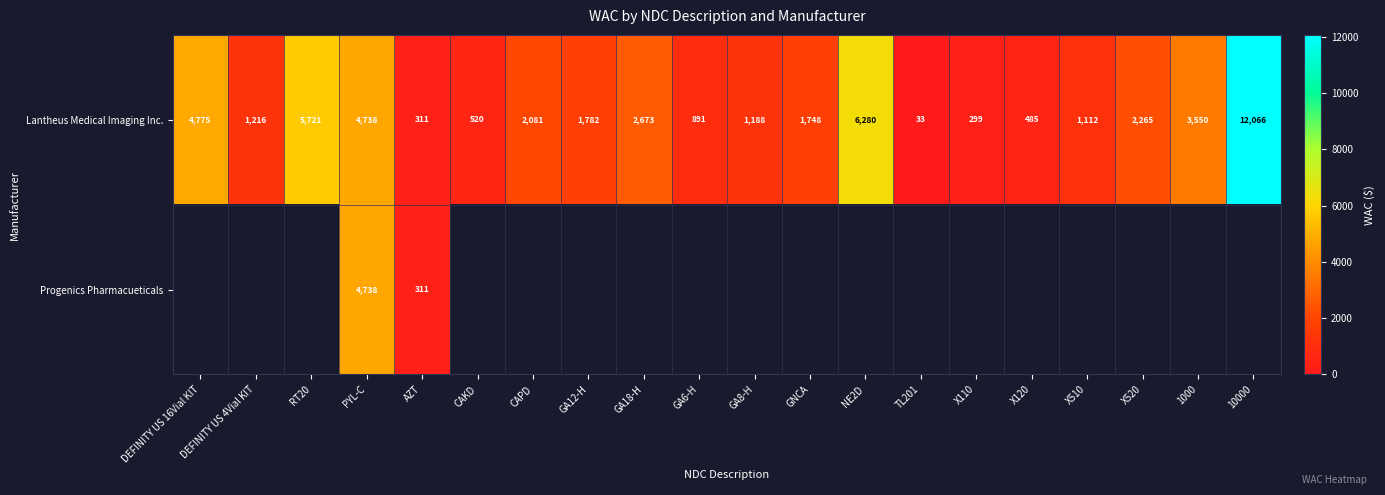

Which series has the largest total across all categories?

Lantheus Medical Imaging Inc.